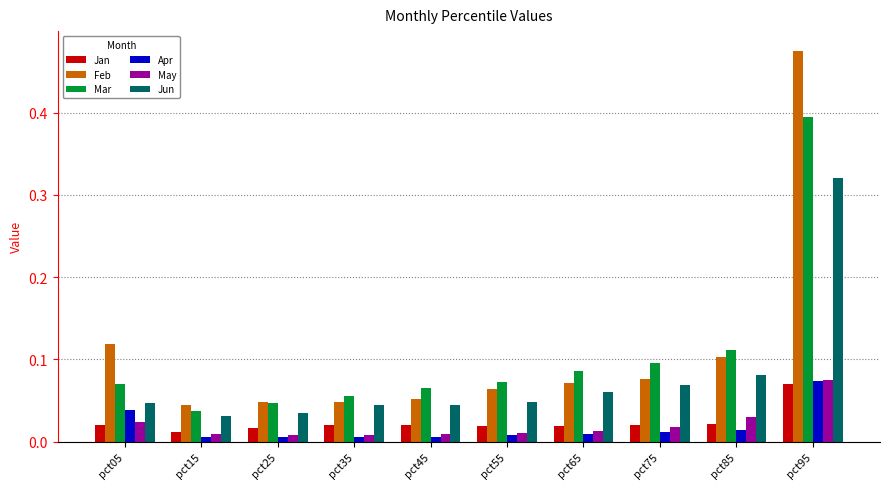

At which label does Apr reach its peak?

pct95